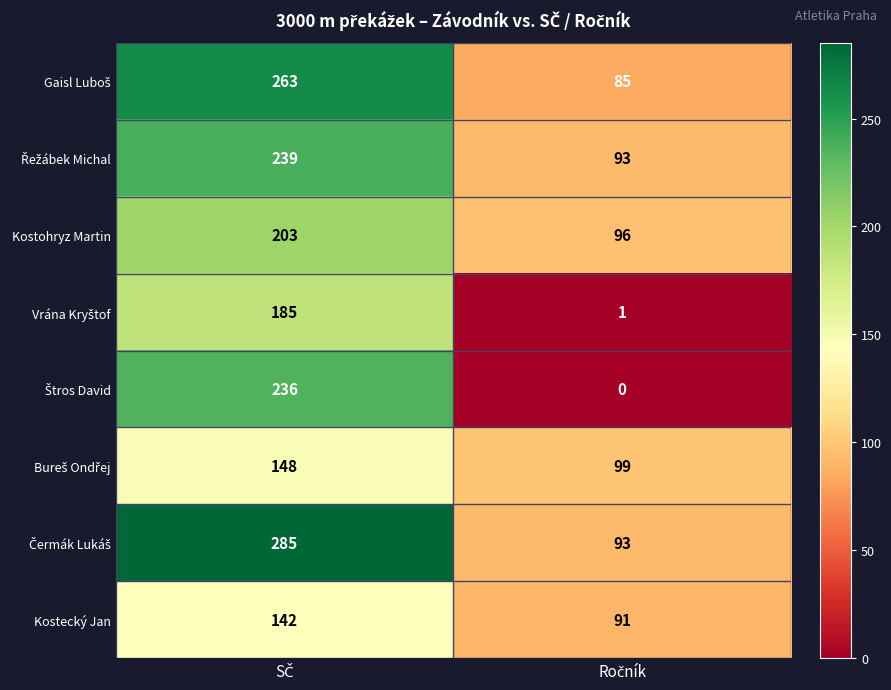

What is the maximum value for Kostecký Jan?

142